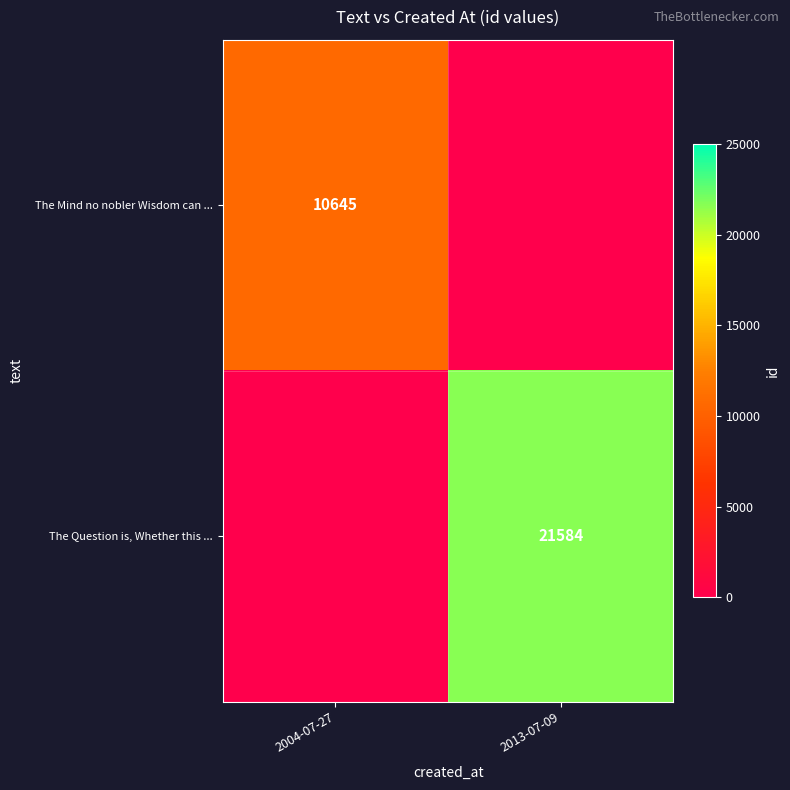

Is the value of The Question is, Whether this ... at 2013-07-09 greater than the value of The Mind no nobler Wisdom can ... at 2004-07-27?

Yes